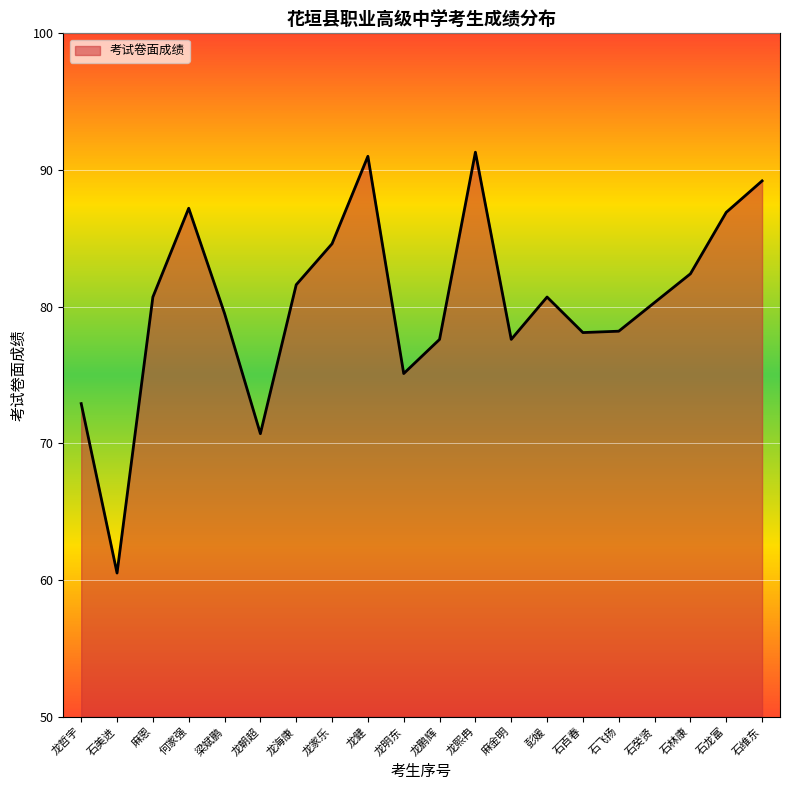

How many values are below 80?

9